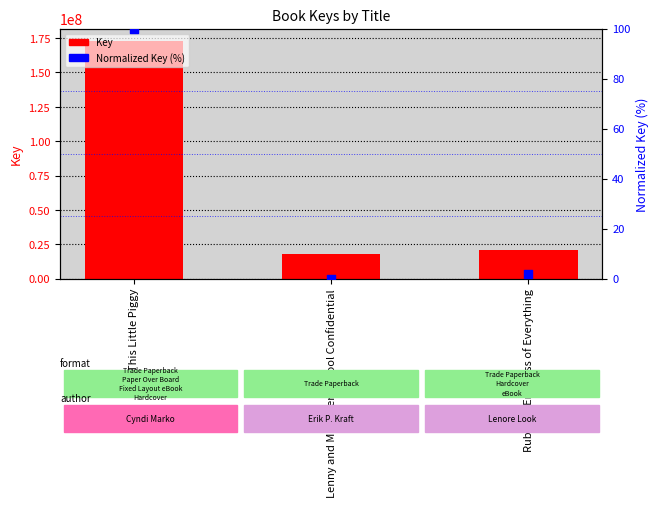

Which series has the widest spread of Y values?

Key